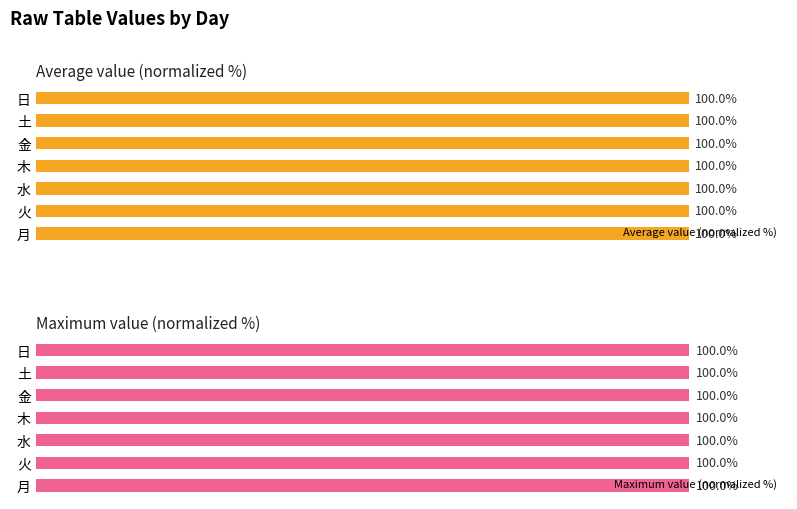

Count the Maximum value (normalized %) values in the range 99 to 100.

7